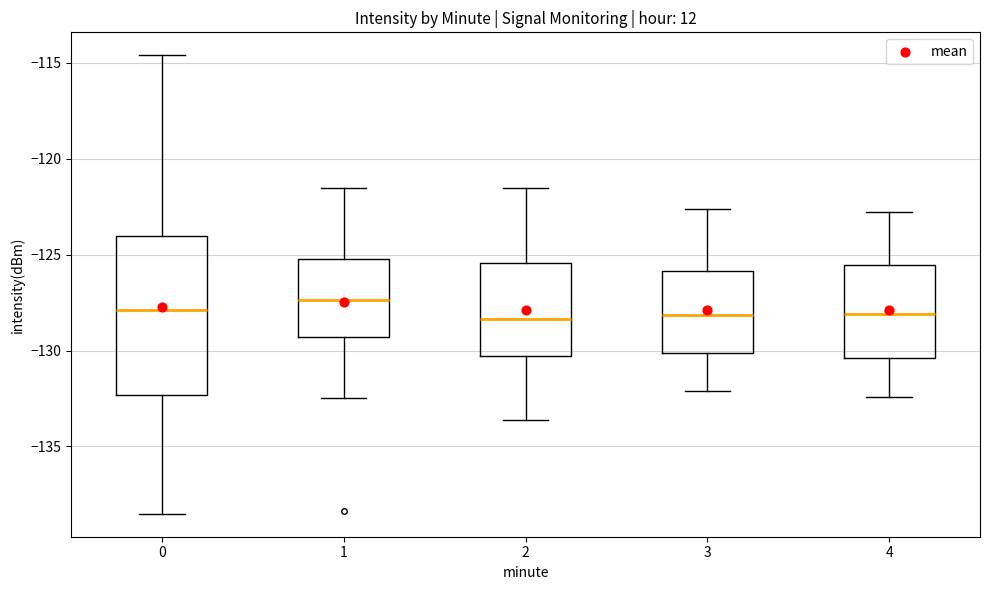

Reading left to right, transcribe this box plot: for each box, give where its median line is, the range the box spans, and where its two whiskers end, as read against the y-axis. The values are not printed on the chart, so give them approximately, as read against the axis.

0: median -128.0, box -132.5 to -124.0, whiskers -138.5 to -114.5
1: median -127.5, box -129.5 to -125.0, whiskers -132.5 to -121.5
2: median -128.5, box -130.5 to -125.5, whiskers -133.5 to -121.5
3: median -128.0, box -130.0 to -126.0, whiskers -132.0 to -122.5
4: median -128.0, box -130.5 to -125.5, whiskers -132.5 to -123.0